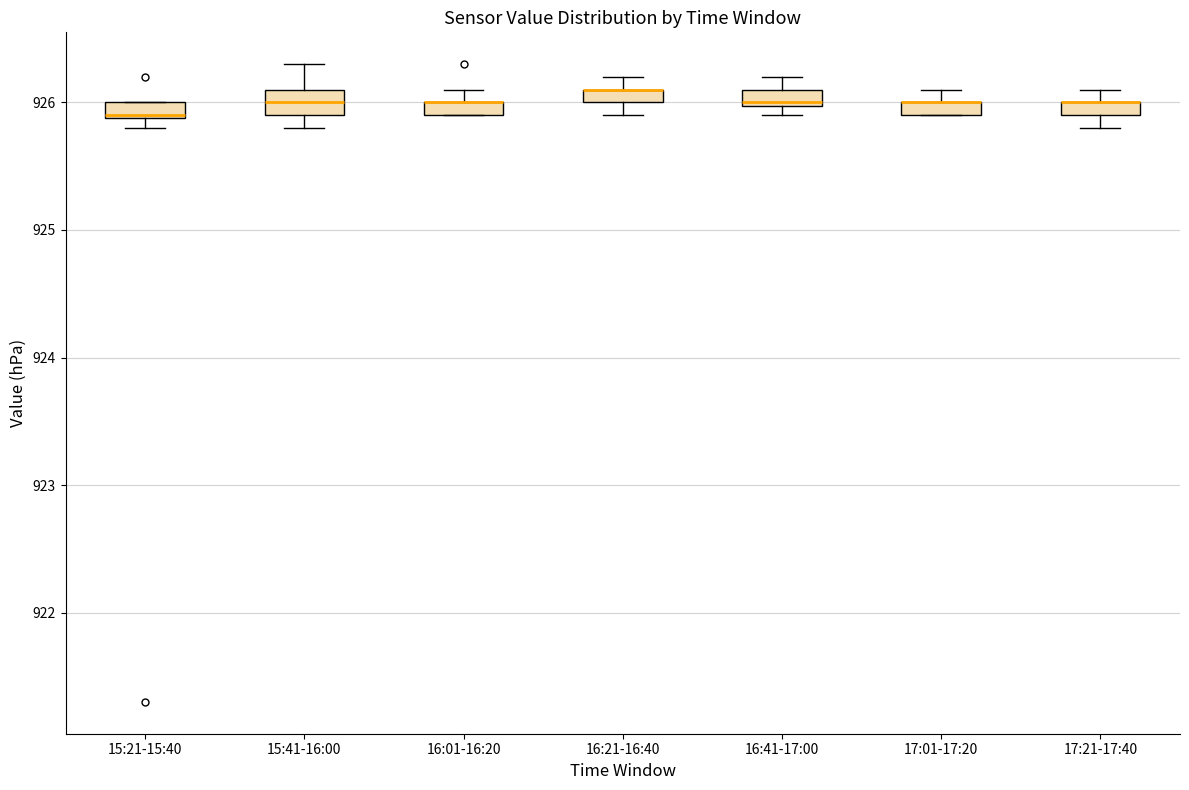

Where is the upper edge of the box for 17:01-17:20 on the y-axis? The values are not printed on the chart, so give them approximately, as read against the axis.

926.0